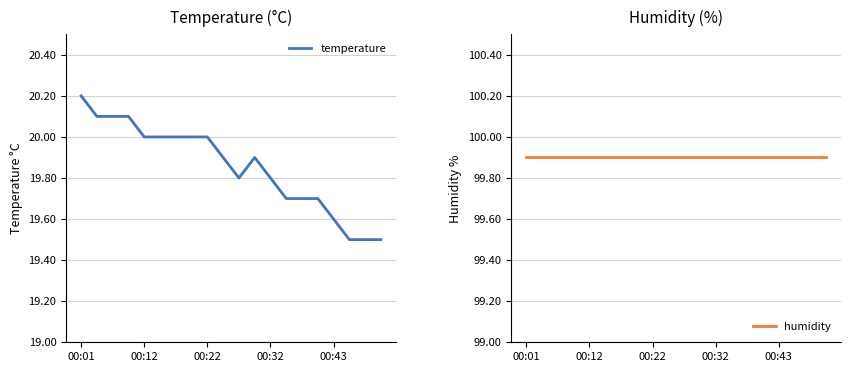

What is the average value of the temperature series?

19.9